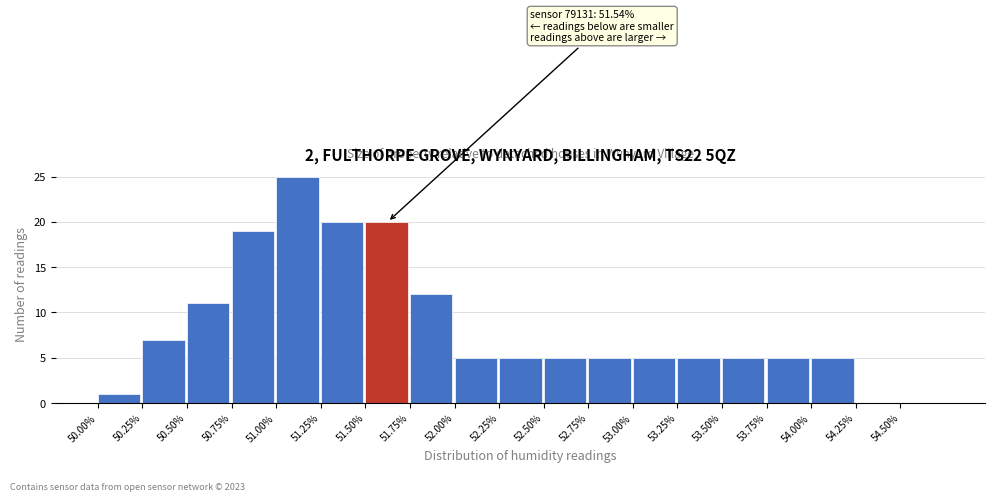

Which range on the x-axis has the tallest bar?

51.00 to 51.25